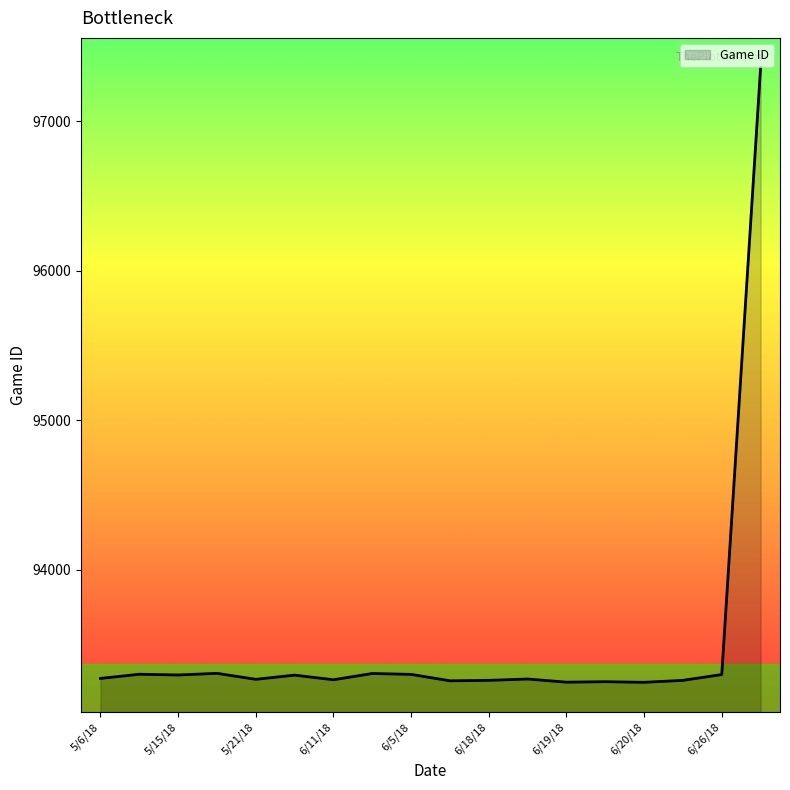

What is the difference between the maximum and minimum values?

4113